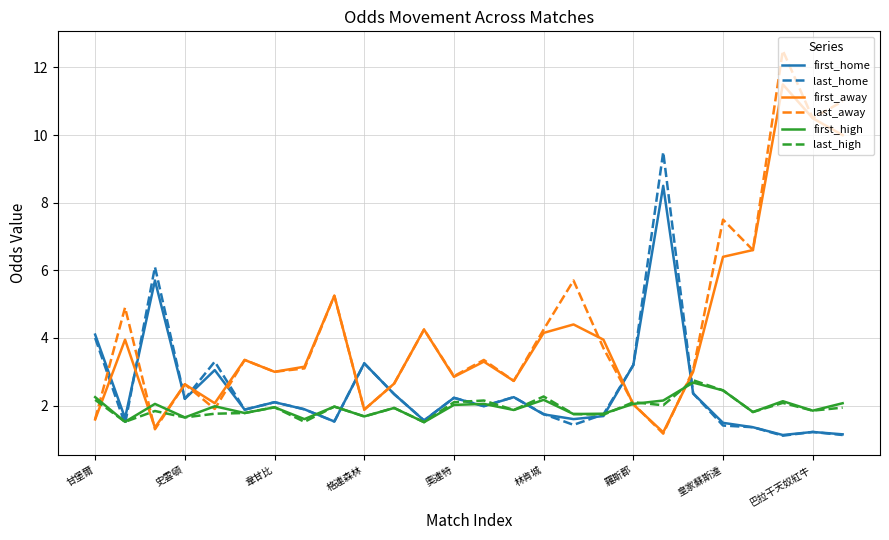

In last_high, how many points are higher than both neighbors (excluding endpoints)?

9